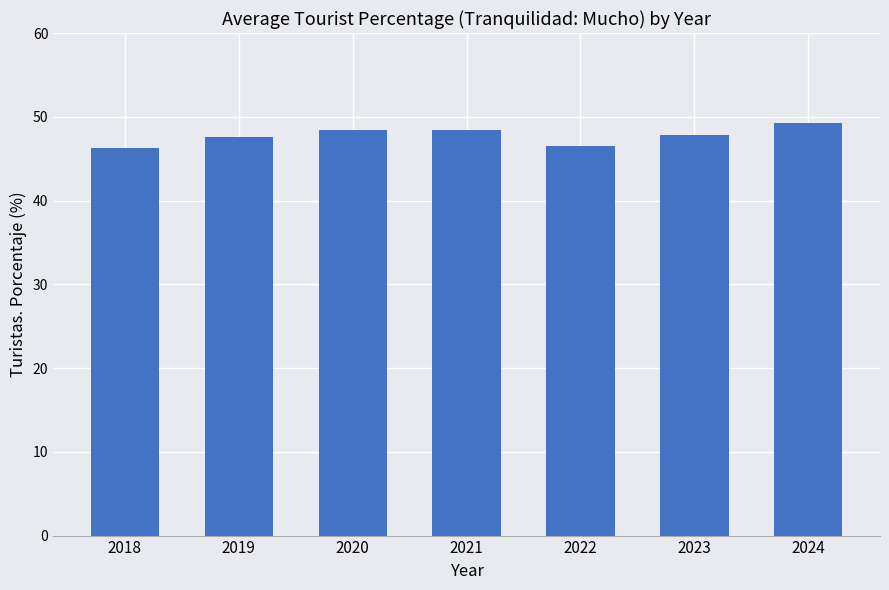

What is the average value?

47.8